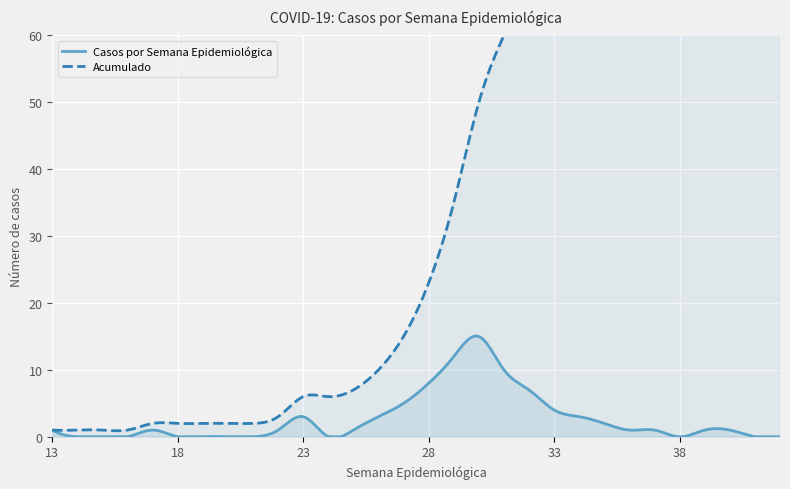

The Casos por Semana Epidemiológica series shows 2 at 35. True or false?

True